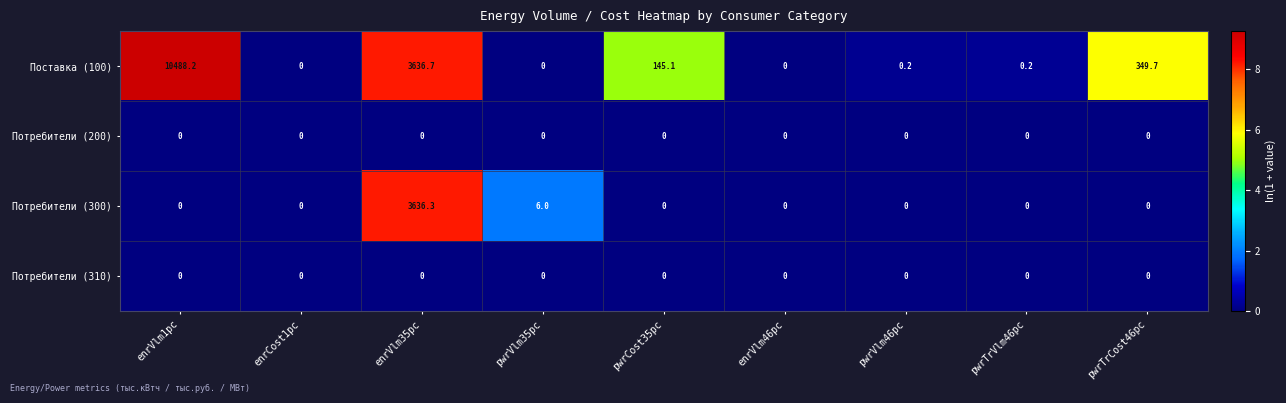

Which series has the largest total across all categories?

Поставка (100)